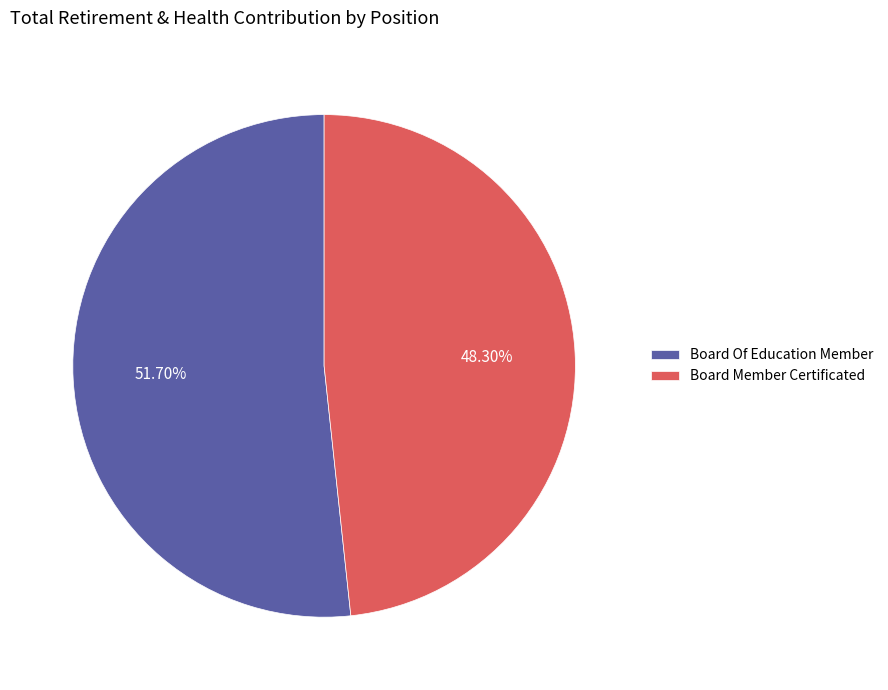

What is the smallest slice in the pie chart?

Board Member Certificated